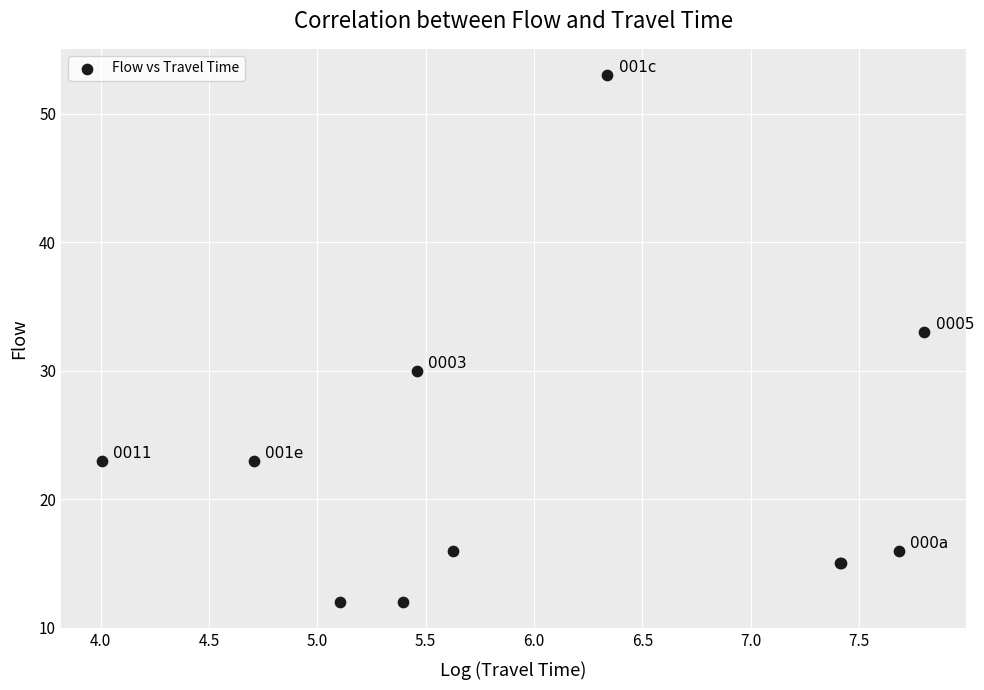

What Y value in the scatter plot is closest to 32?

33